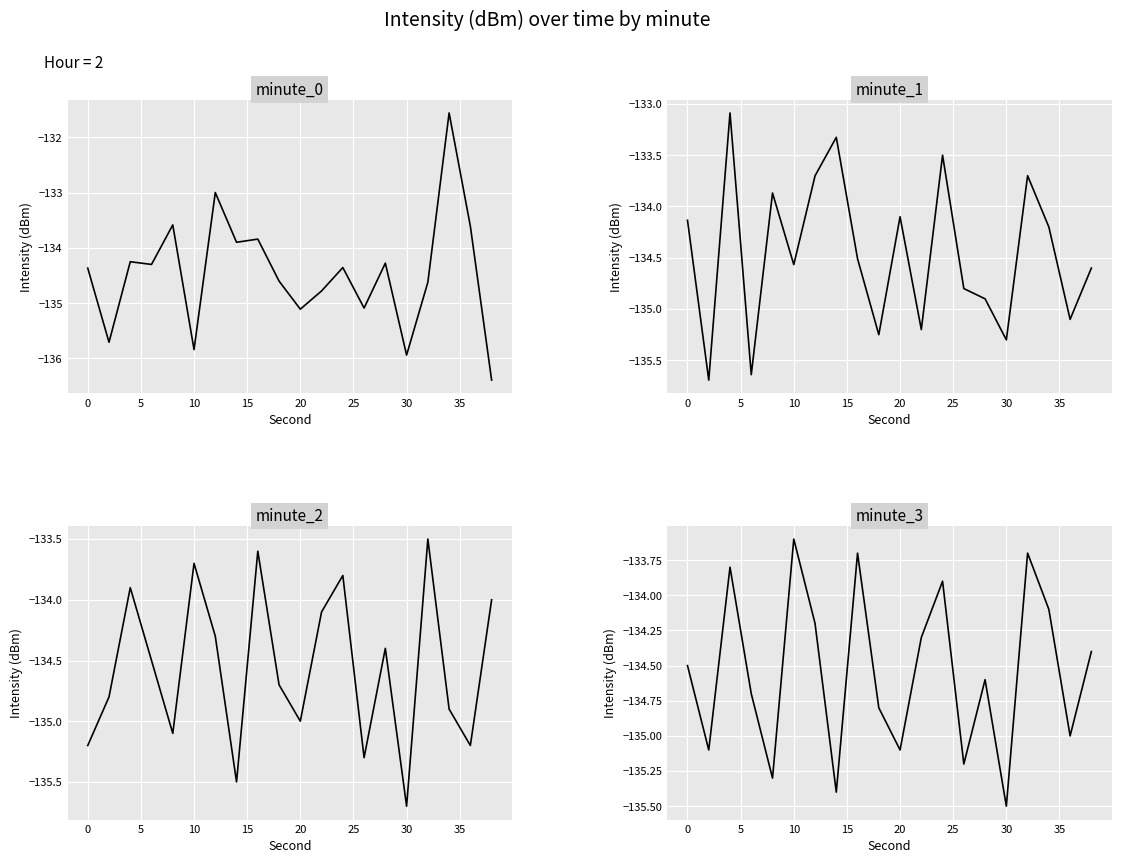

What is the maximum value for minute_0?

-131.6